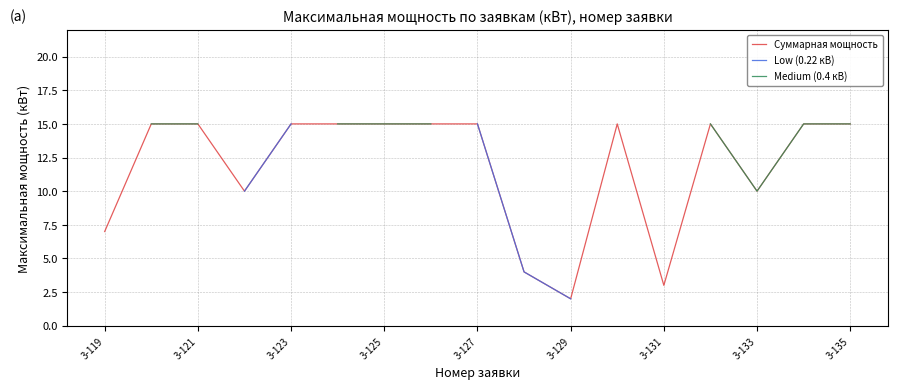

Rank the series by their maximum value, from highest to lowest.

Суммарная мощность, Low (0.22 кВ), Medium (0.4 кВ)